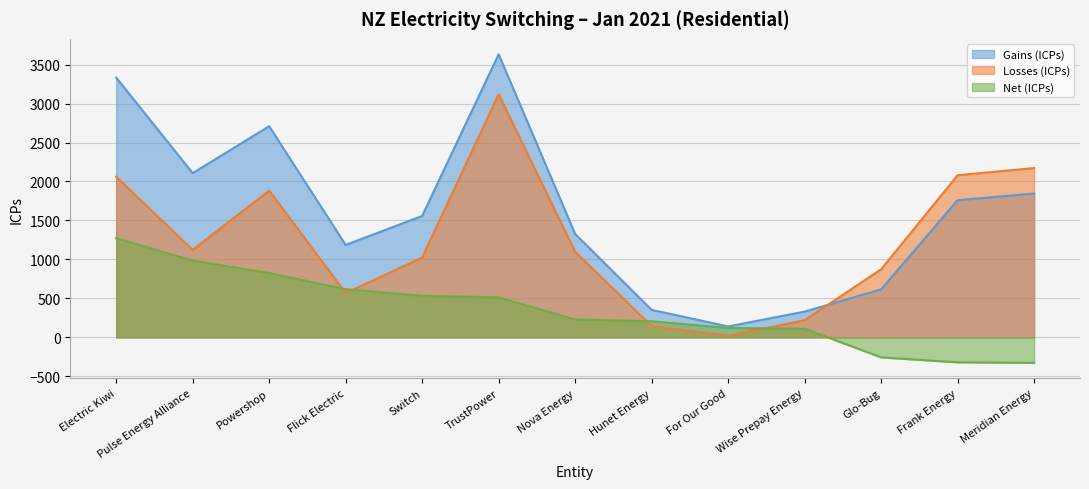

What is the difference between the highest and lowest values at Pulse Energy Alliance?

1122